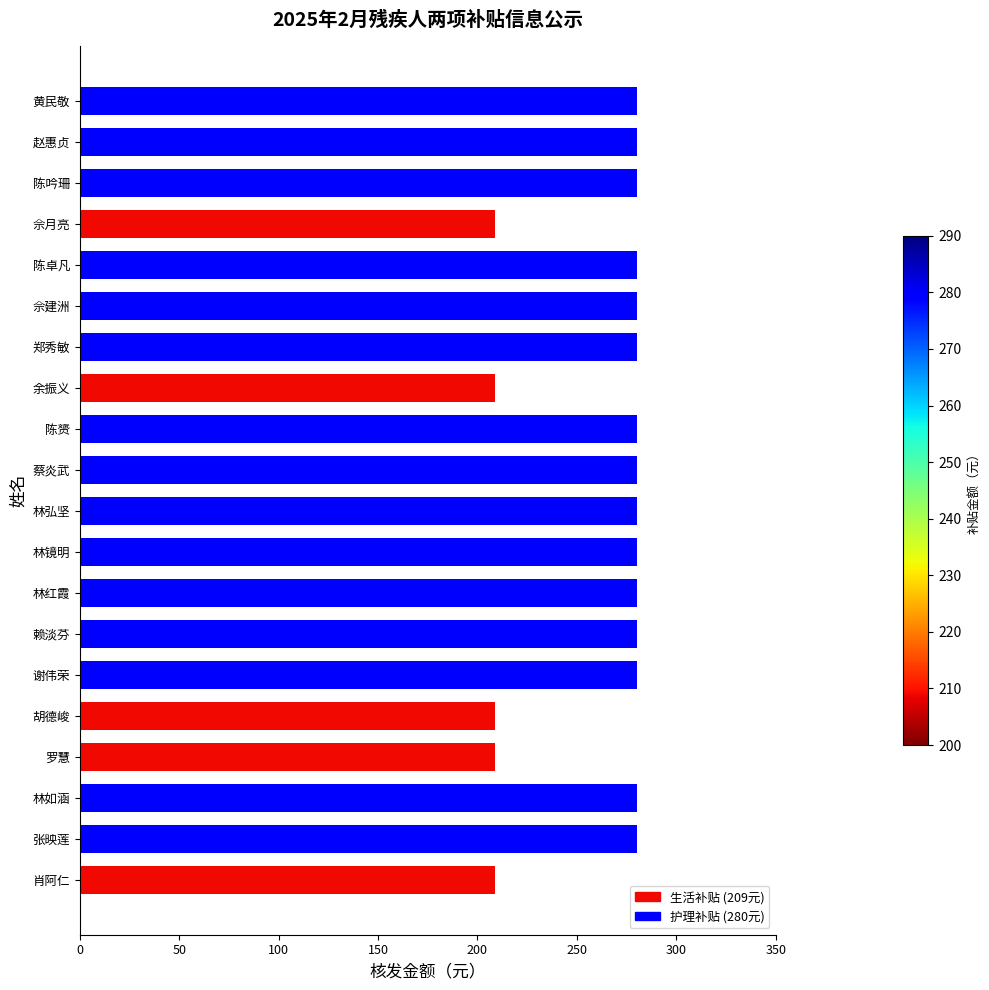

What is the minimum value shown in the chart?

209